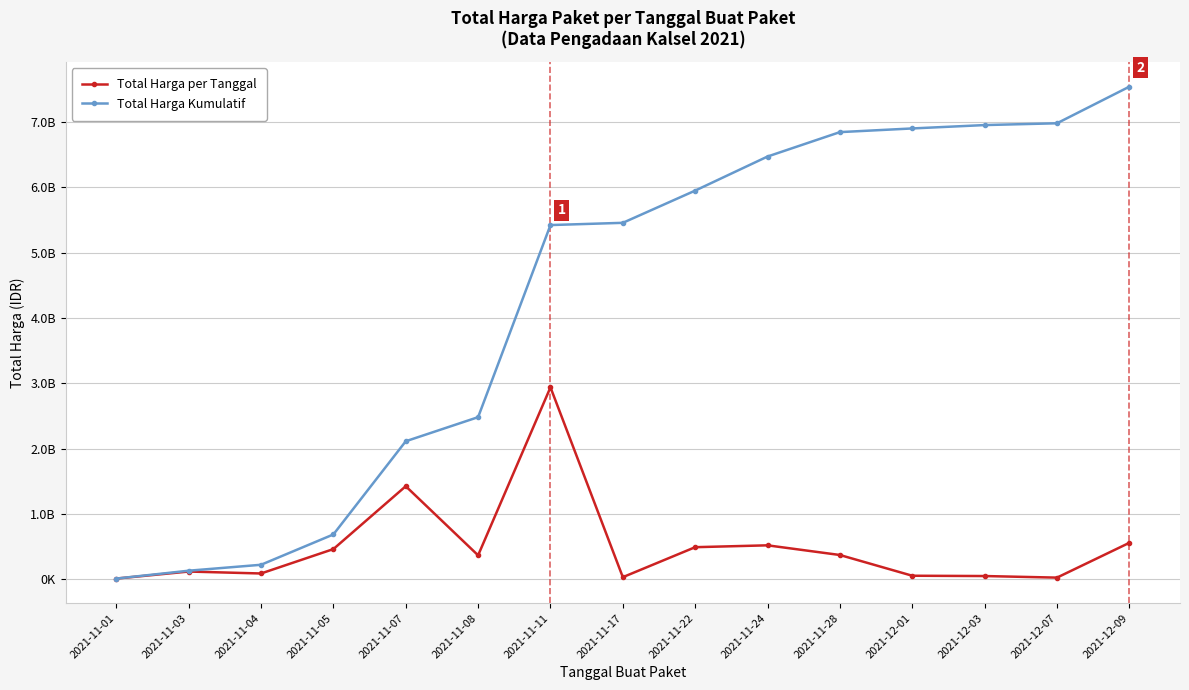

Which series has the largest total across all categories?

Total Harga Kumulatif